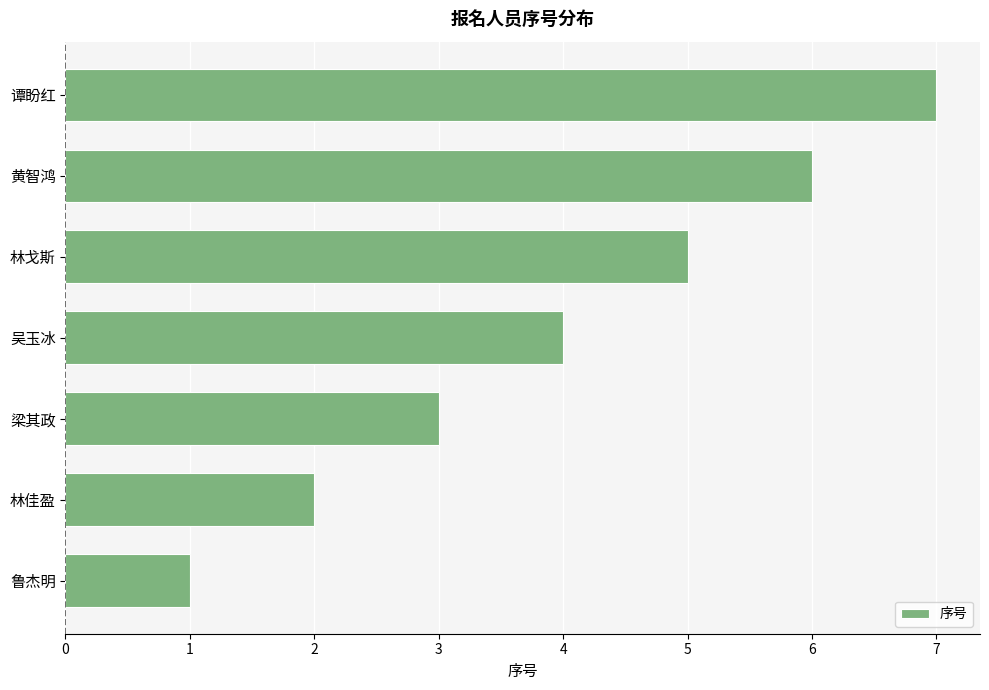

What is the greatest value displayed?

7